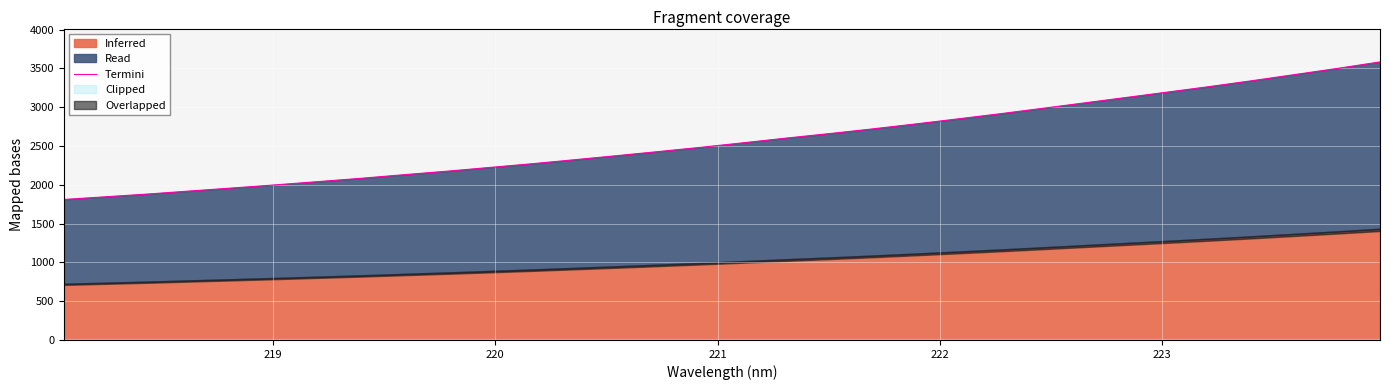

The chart shows a value of 4384.1 at 15. True or false?

False